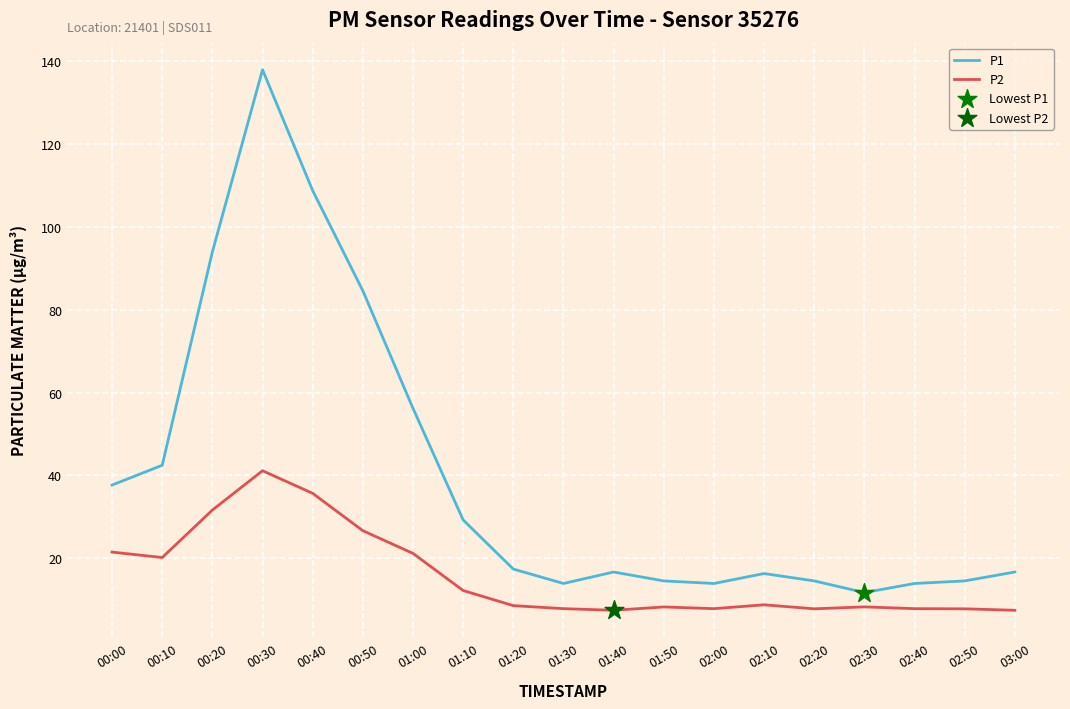

Is the value of P2 at 00:40 greater than the value of P1 at 00:30?

No